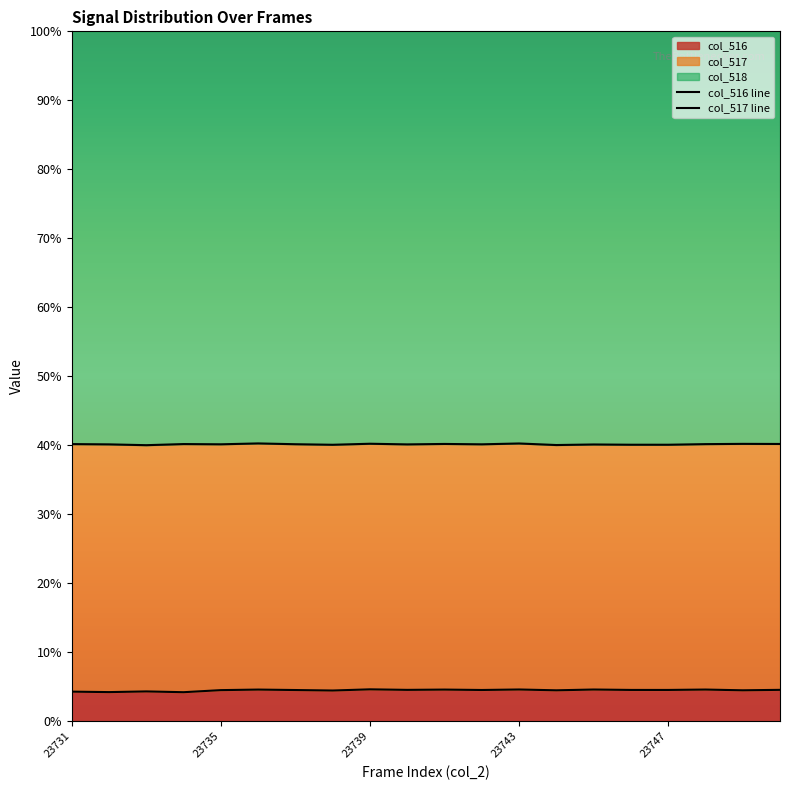

Reading left to right, extract all data points from this chart.

col_516 line: 4.3	4.2	4.3	4.2	4.5	4.6	4.5	4.5	4.6	4.5	4.6	4.5	4.6	4.5	4.6	4.5	4.5	4.6	4.5	4.6
col_517 line: 40.2	40.1	40.0	40.2	40.1	40.3	40.2	40.1	40.2	40.1	40.2	40.1	40.3	40.0	40.1	40.1	40.1	40.2	40.2	40.2